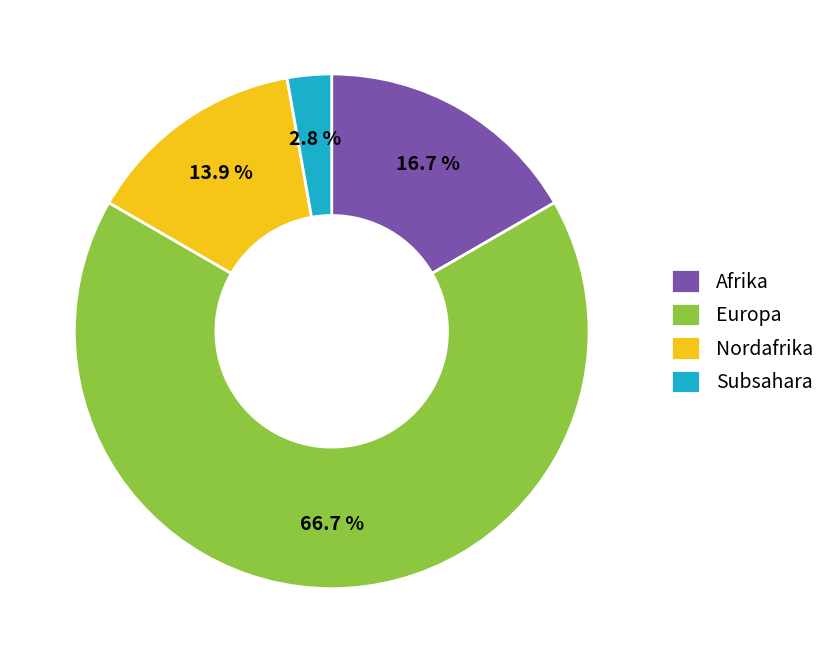

Is Subsahara the majority of the pie?

No